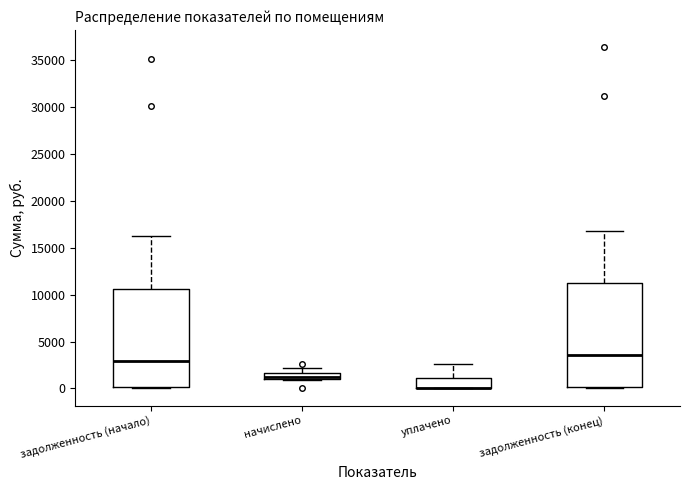

Where does the upper whisker of the box for начислено end on the y-axis? The values are not printed on the chart, so give them approximately, as read against the axis.

2000